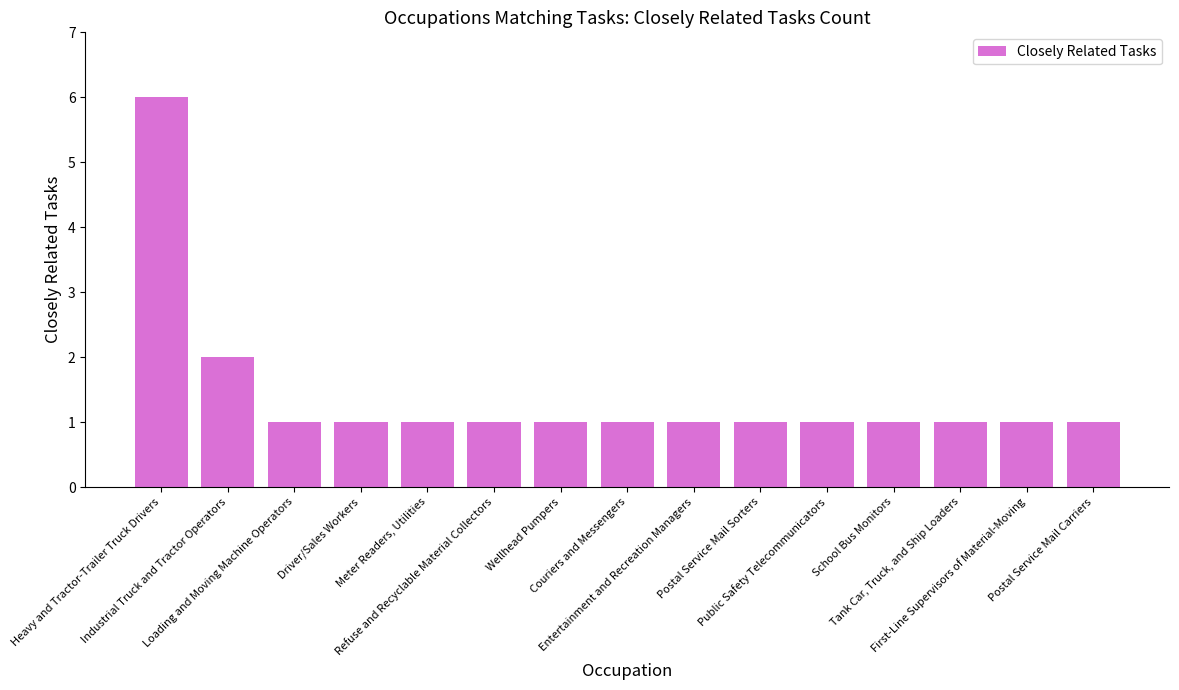

What is the label of the 7th bar from the left?

Wellhead Pumpers